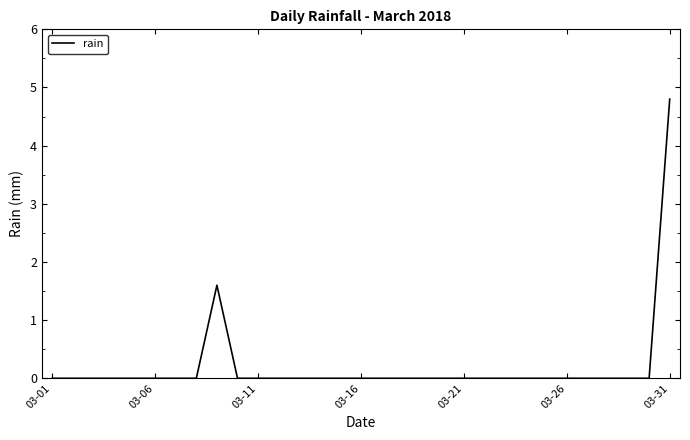

What is the difference between the maximum and minimum values?

4.8